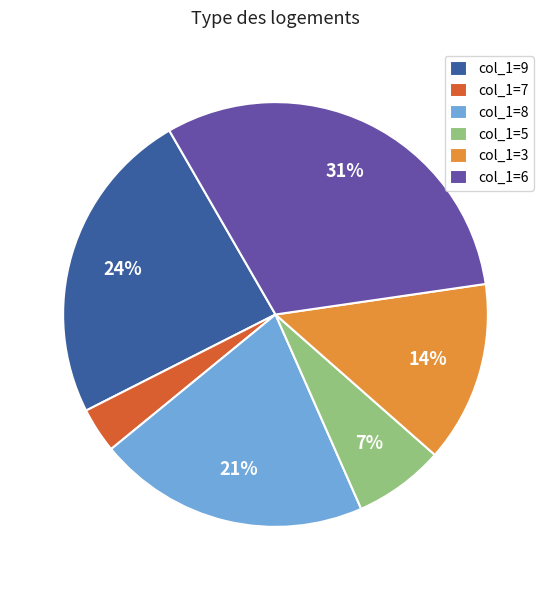

Is the sum of col_1=7 and col_1=8 greater than half?

No